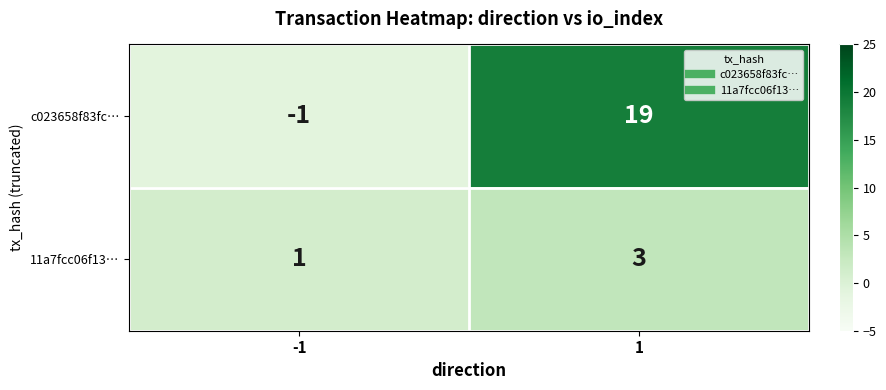

What is the average value of the c023658f83fc… series?

9